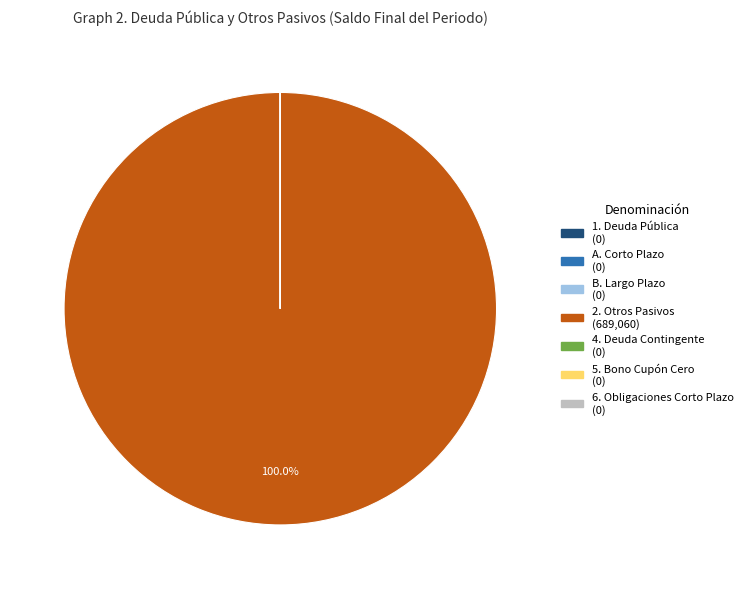

Which category has the biggest portion of the pie?

2. Otros Pasivos